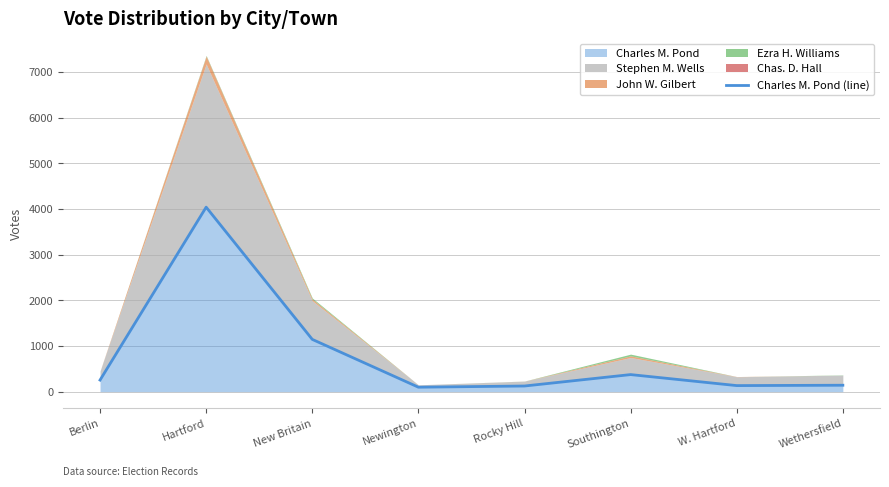

What is the change in value from Rocky Hill to Southington?

+250